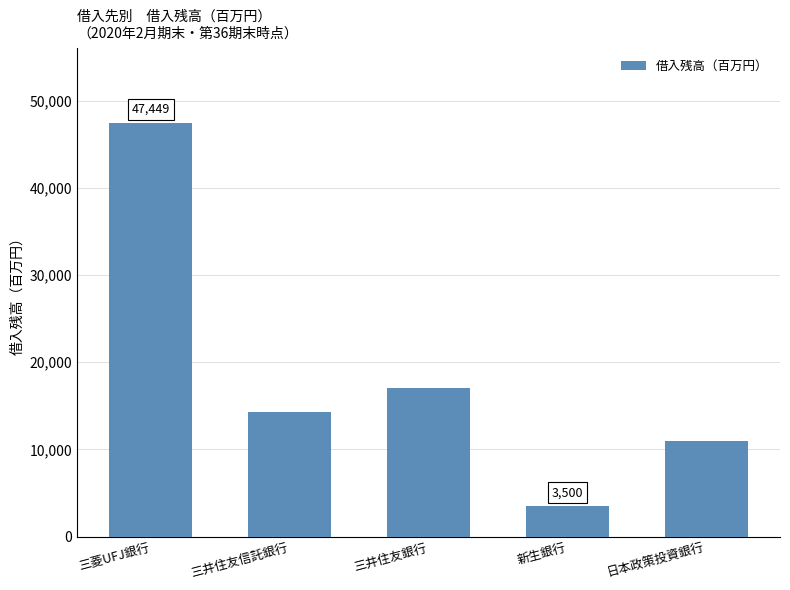

Rank the categories by value from lowest to highest.

新生銀行, 日本政策投資銀行, 三井住友信託銀行, 三井住友銀行, 三菱UFJ銀行